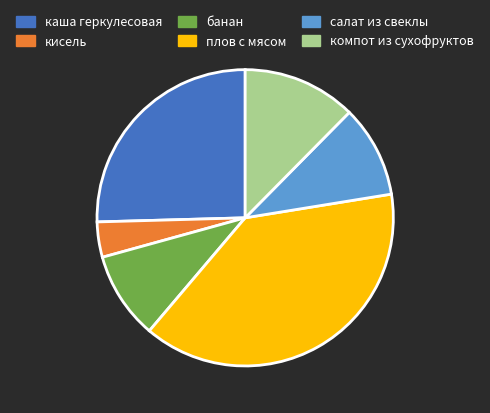

What is the ratio of the value at салат из свеклы to the value at плов с мясом?

0.3